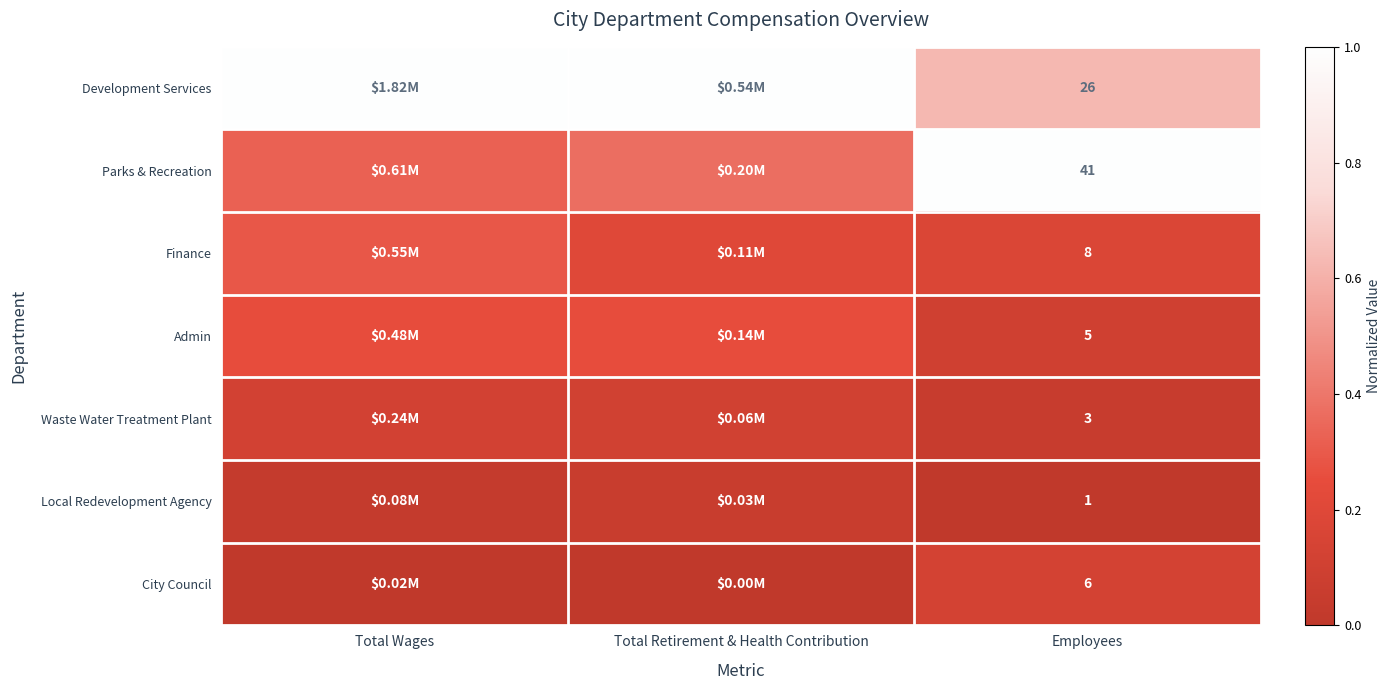

At Employees, list the series in order from largest to smallest.

Parks & Recreation, Development Services, Finance, City Council, Admin, Waste Water Treatment Plant, Local Redevelopment Agency